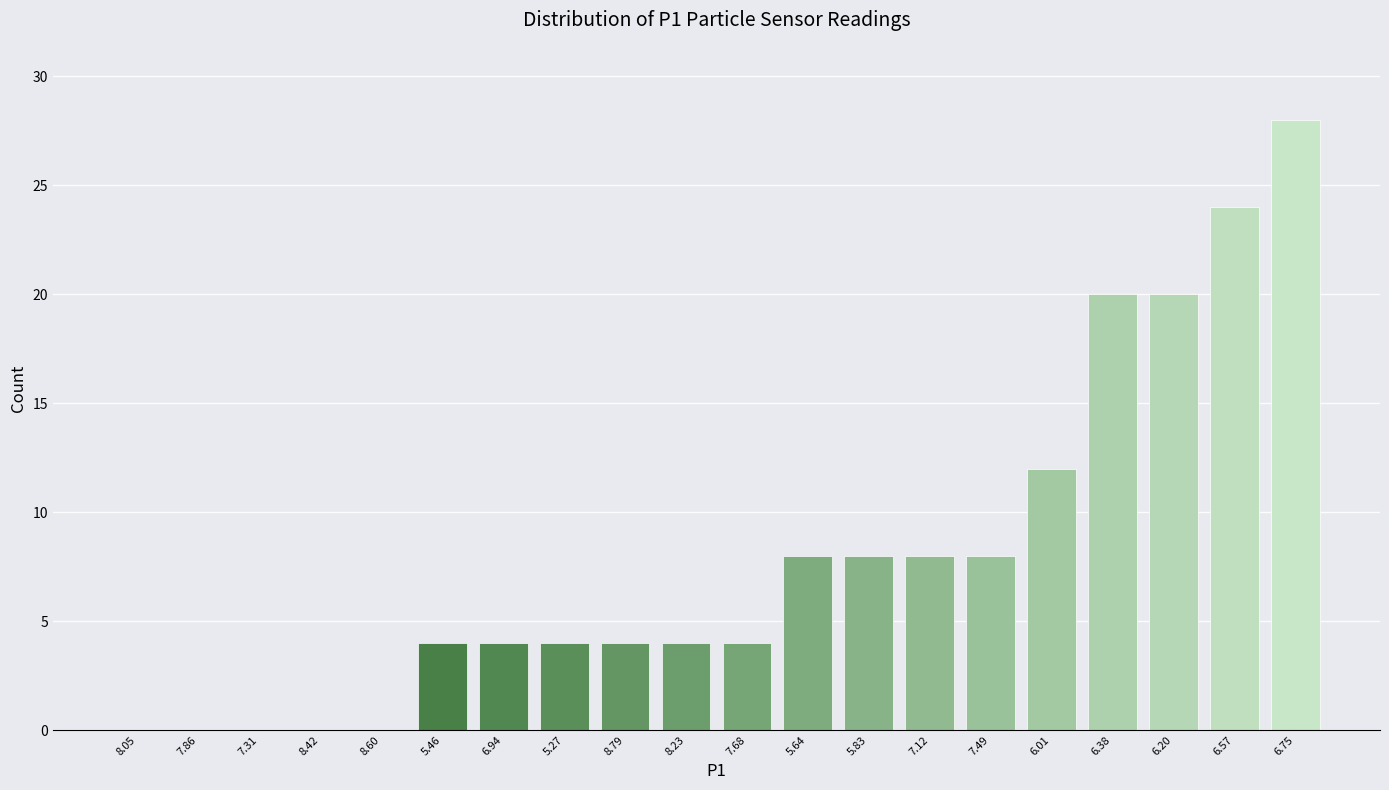

Reading left to right, extract all data points from this chart.

8.05=0	7.86=0	7.31=0	8.42=0	8.60=0	5.46=4	6.94=4	5.27=4	8.79=4	8.23=4	7.68=4	5.64=8	5.83=8	7.12=8	7.49=8	6.01=12	6.38=20	6.20=20	6.57=24	6.75=28